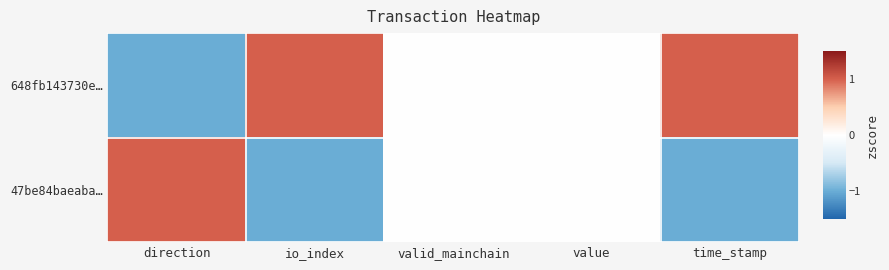

Count the number of data series in this chart.

2